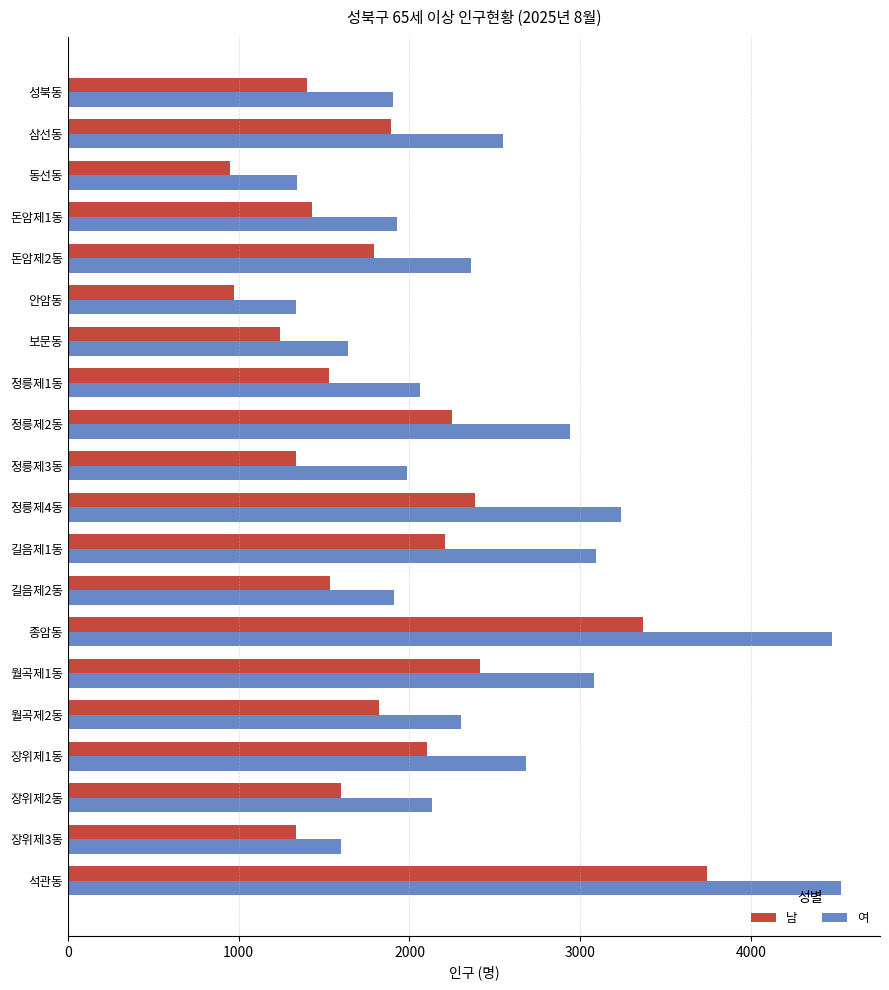

The 여 series shows 3297 at 성북동. True or false?

False